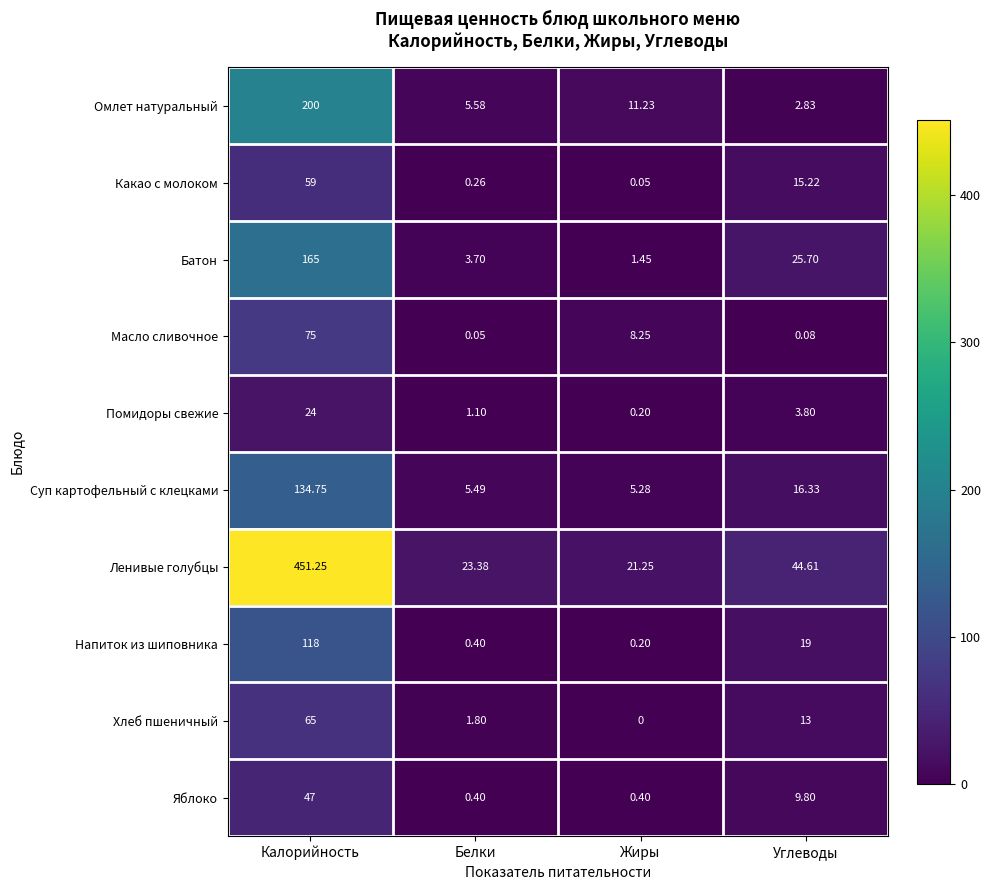

Which category has the lowest value across all series?

Жиры